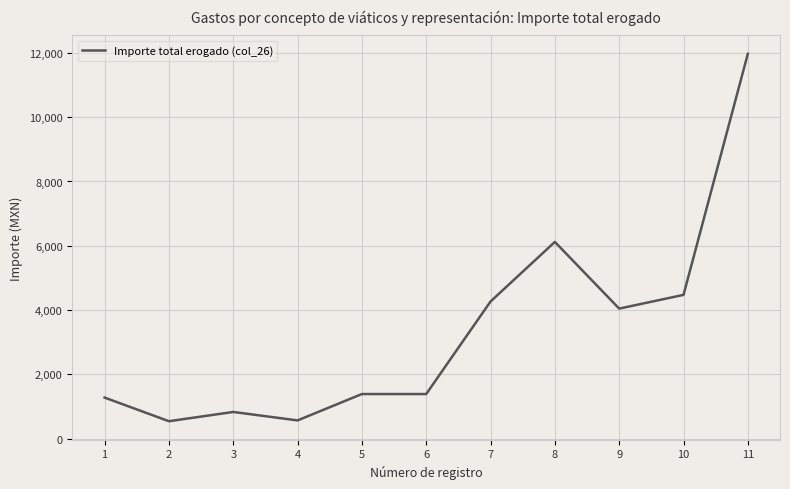

What is the change in value from 1 to 9?

+2768.7